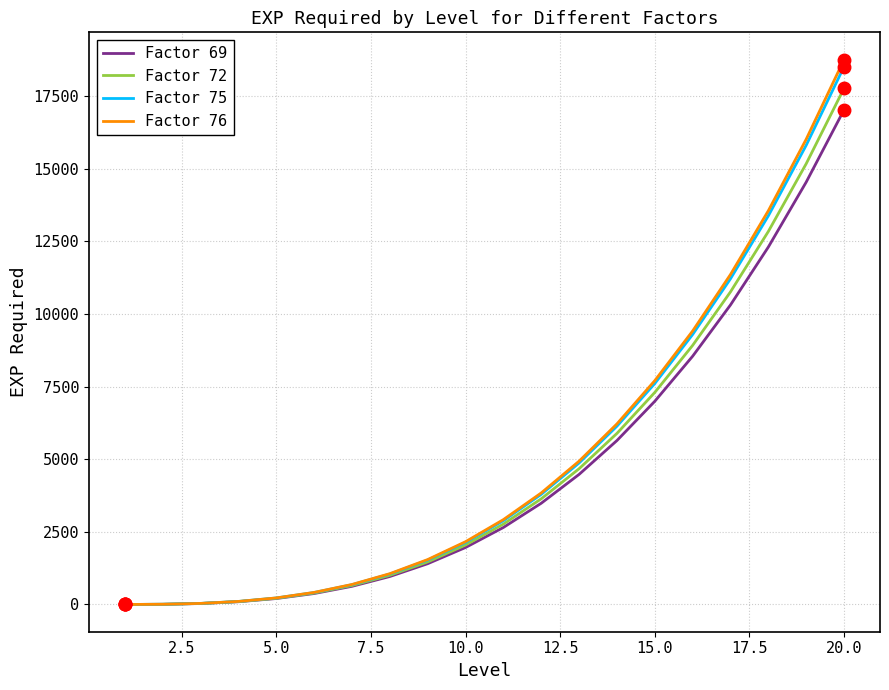

What is the difference between the second highest and second lowest values in the Factor 72 series?

15170